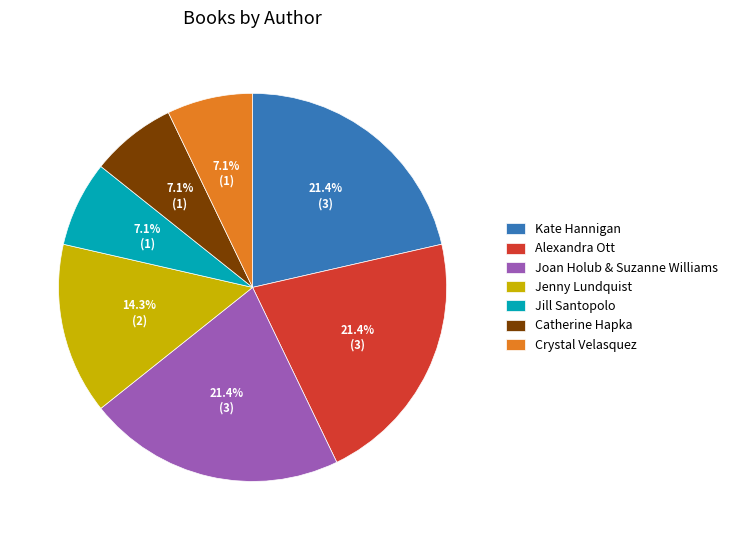

To the nearest percent, what percentage of the pie is Crystal Velasquez?

7%